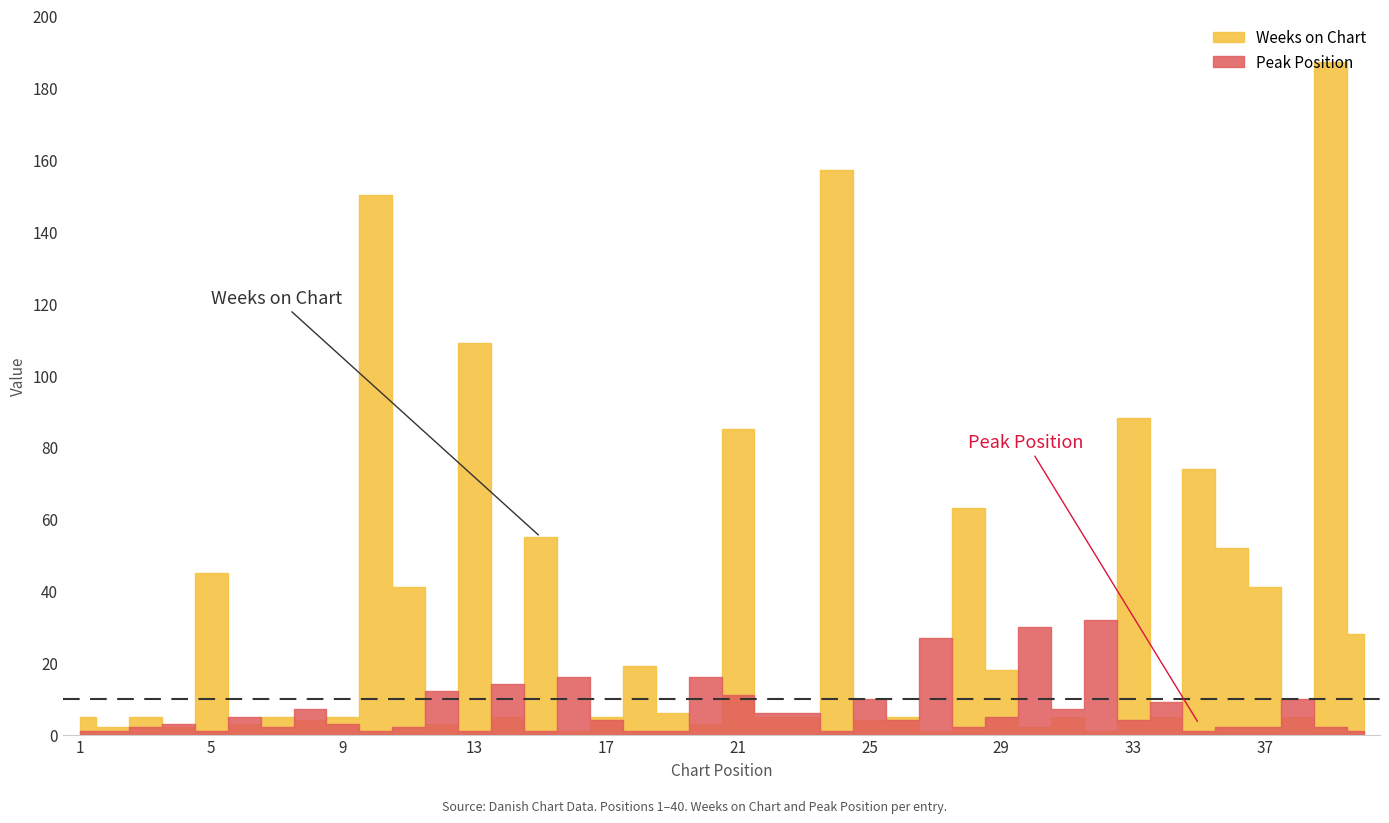

True or false: Weeks on Chart has a value of 21 at 15.

False